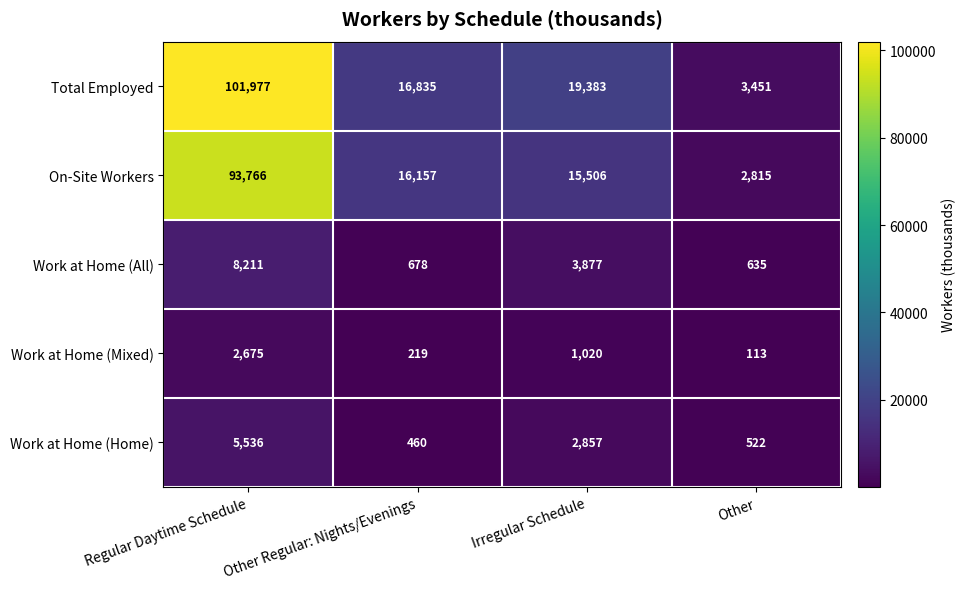

What is the sum of the Work at Home (Mixed) values at Irregular Schedule and Other Regular: Nights/Evenings?

1239